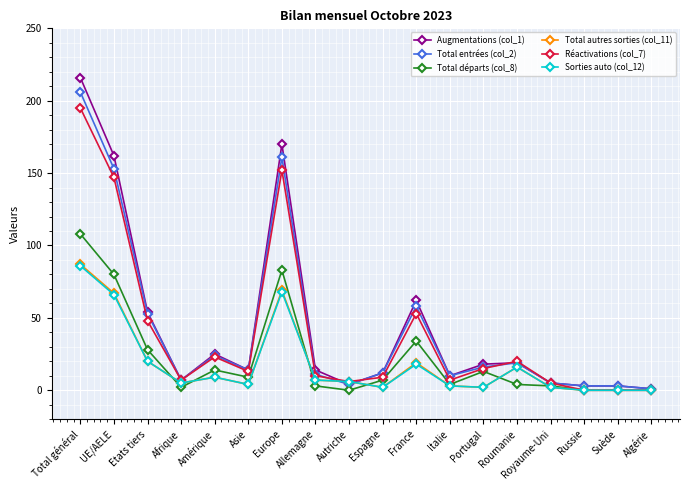

Is the value of Réactivations (col_7) at Royaume-Uni greater than the value of Augmentations (col_1) at Espagne?

No